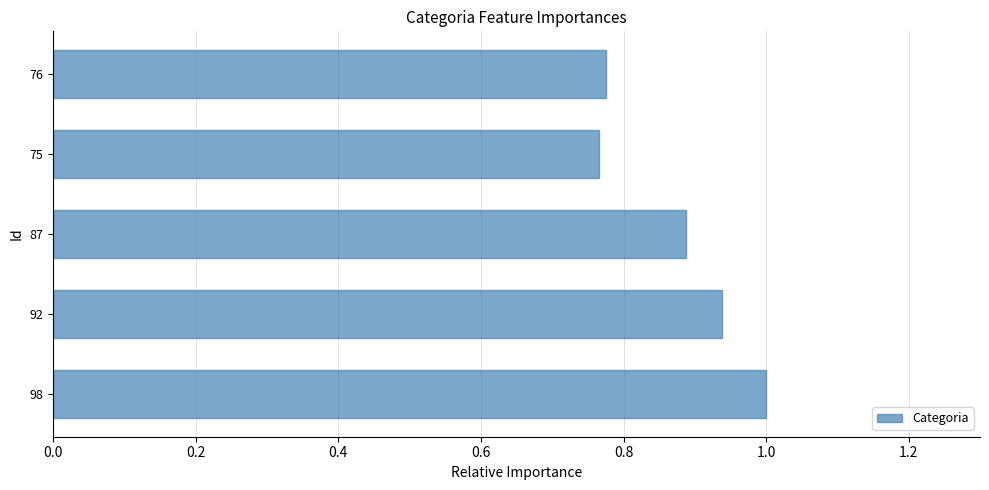

What is the difference between the second highest and minimum values?

0.2